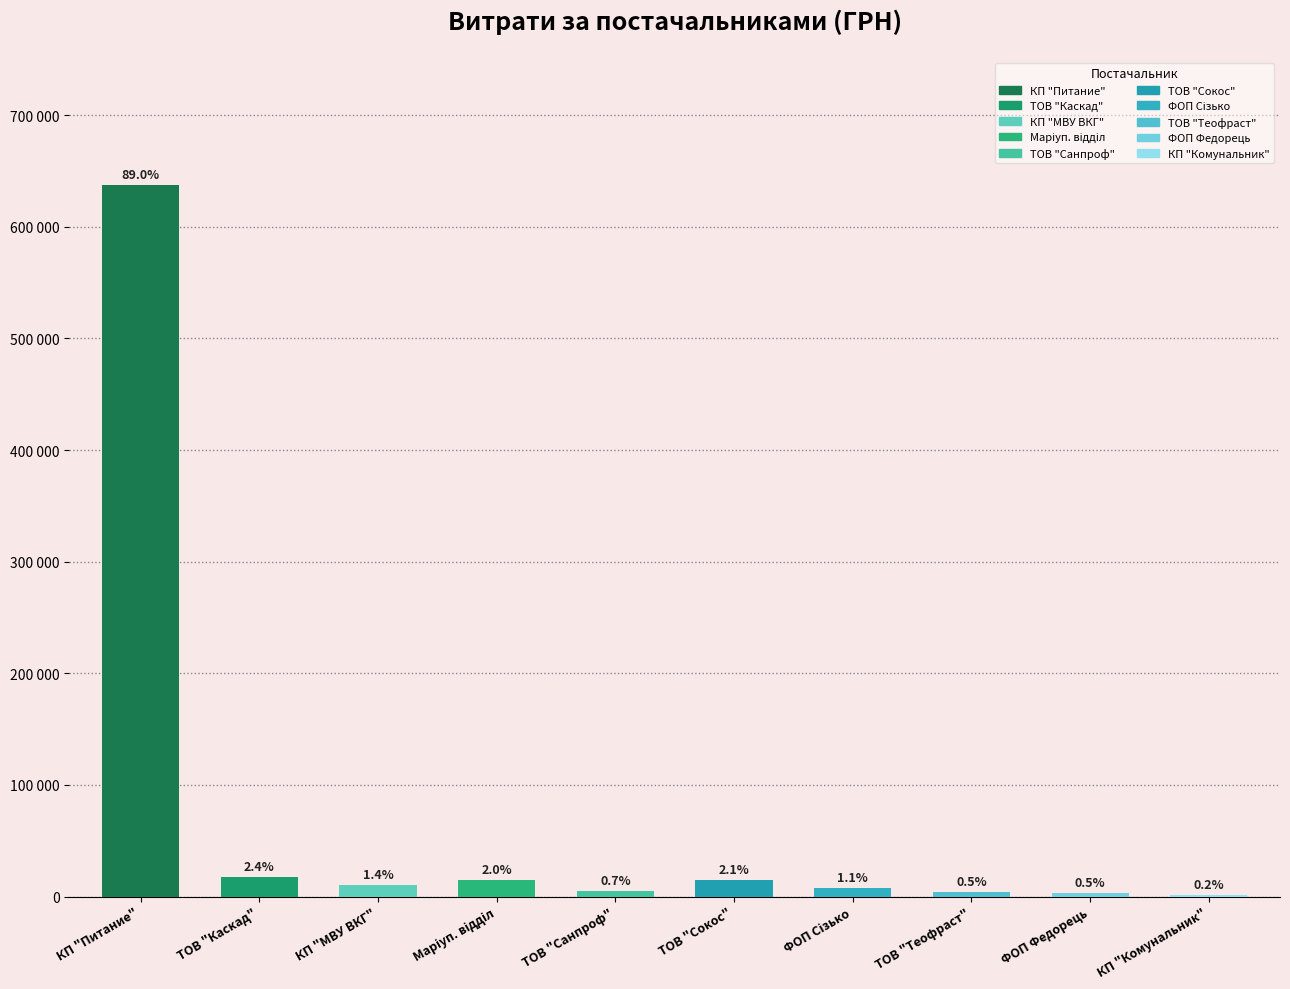

At which label does the data first exceed 10238?

КП "Питание"